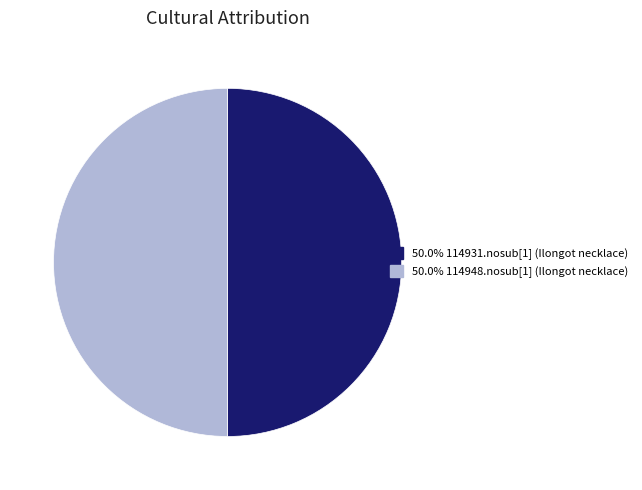

How many slices are in this pie chart?

2